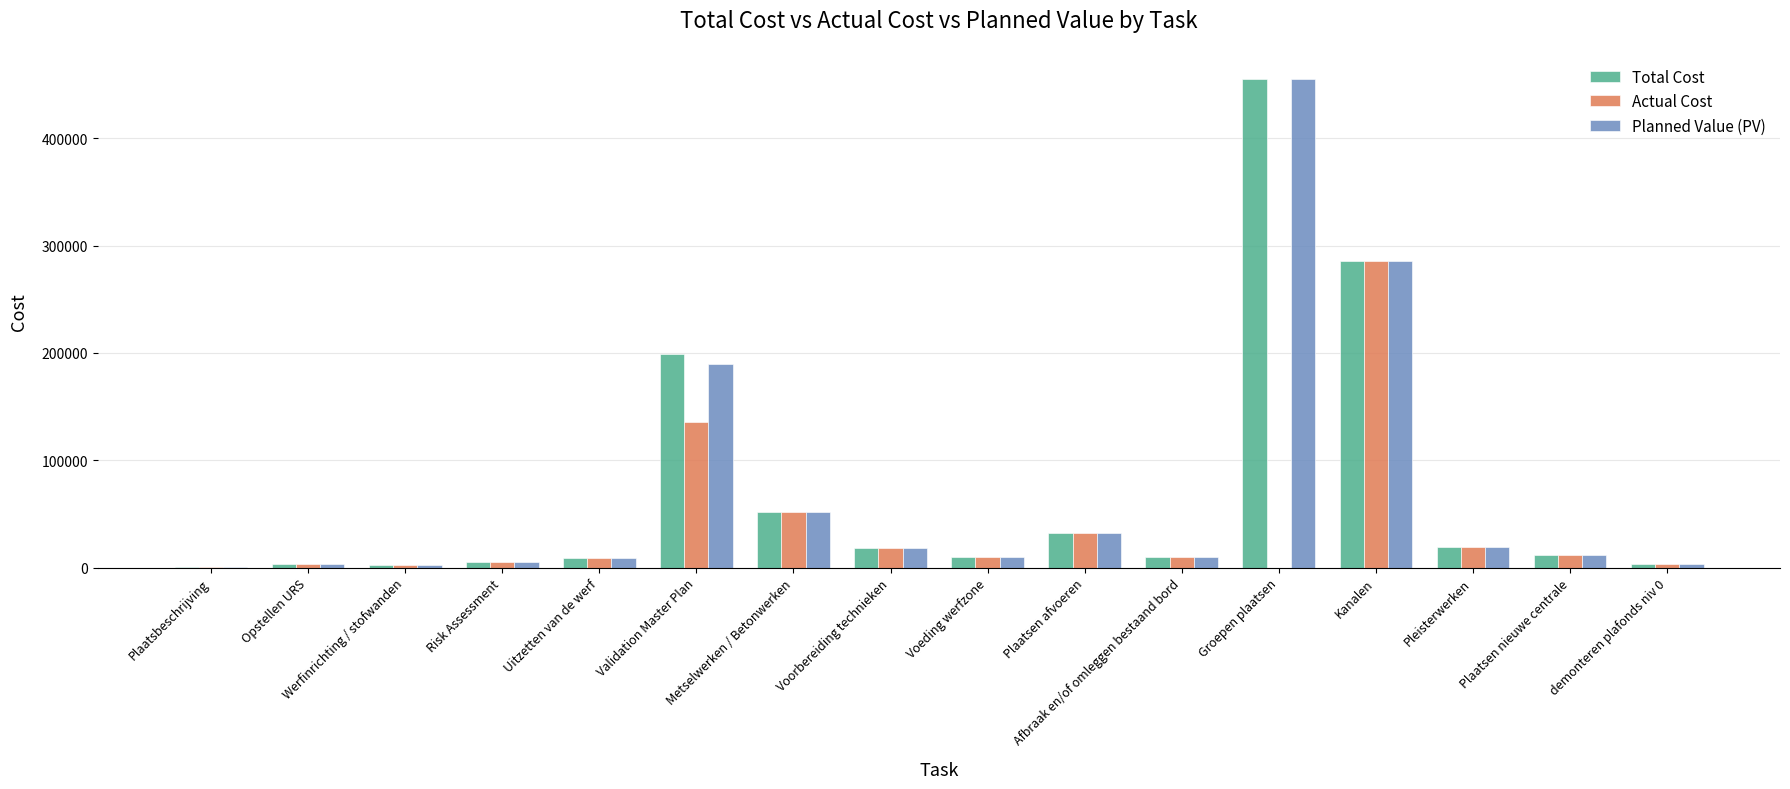

What is the total value across all series at Validation Master Plan?

524459.8